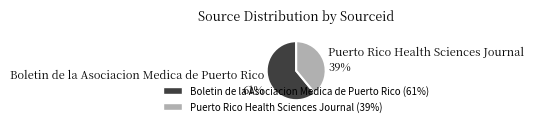

To the nearest percent, what percentage of the pie is Boletin de la Asociacion Medica de Puerto Rico?

61%